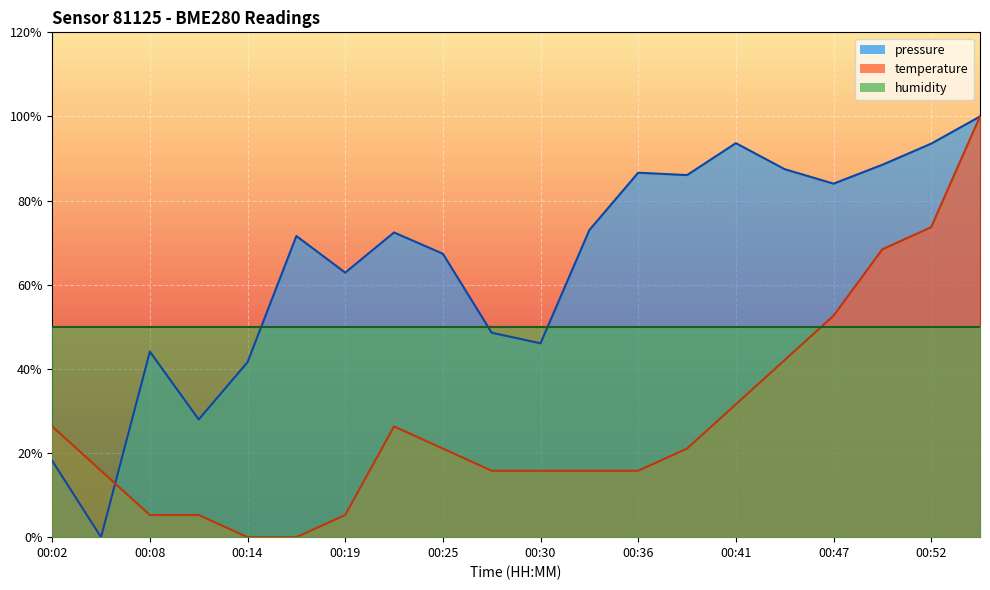

What is the difference between the pressure values at 00:50 and 00:11?

60.6